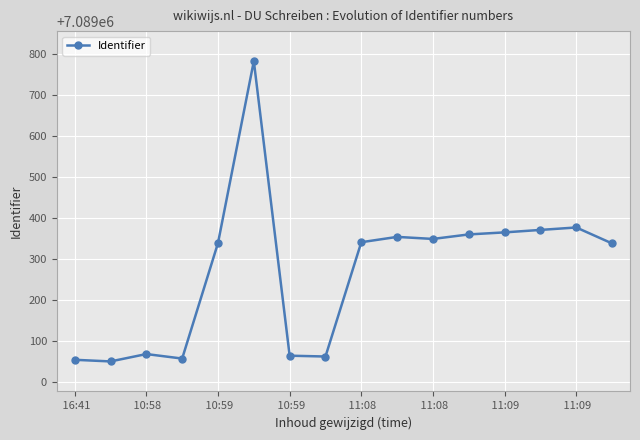

What is the value of the 9th point from the left?

7089340